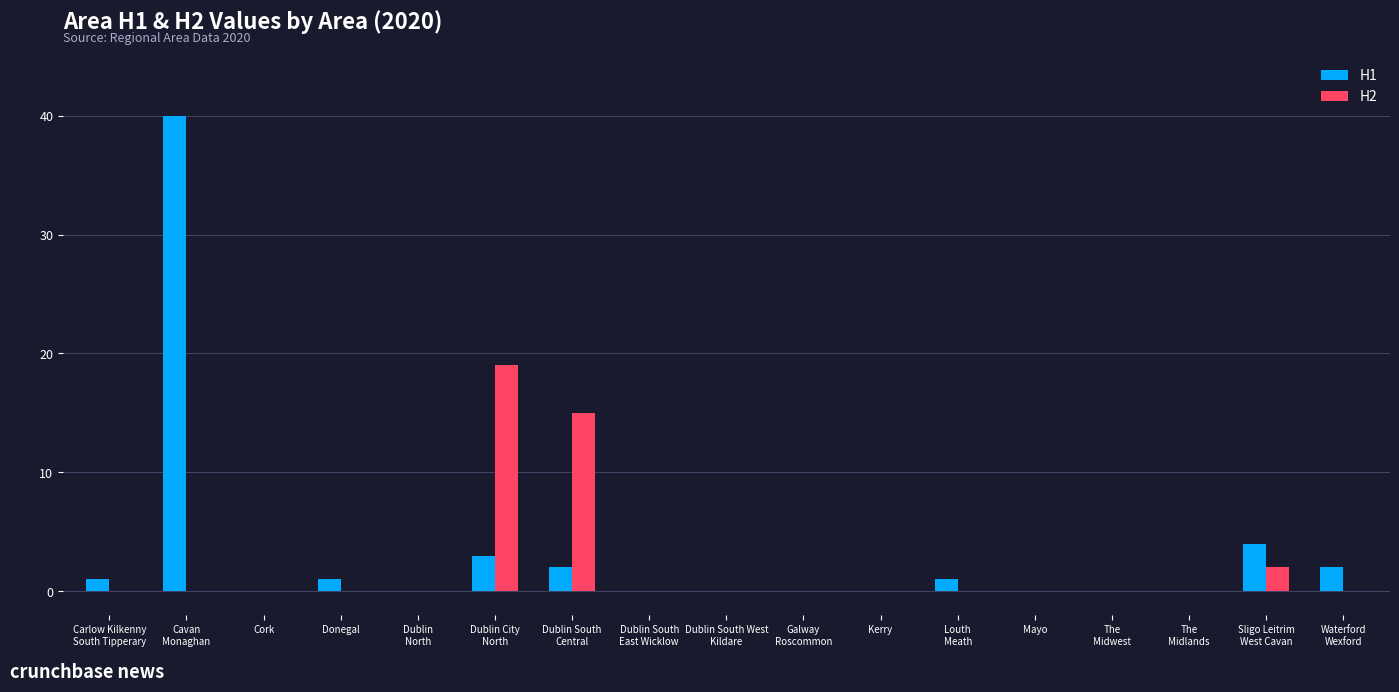

Which series has the widest spread of values?

H1